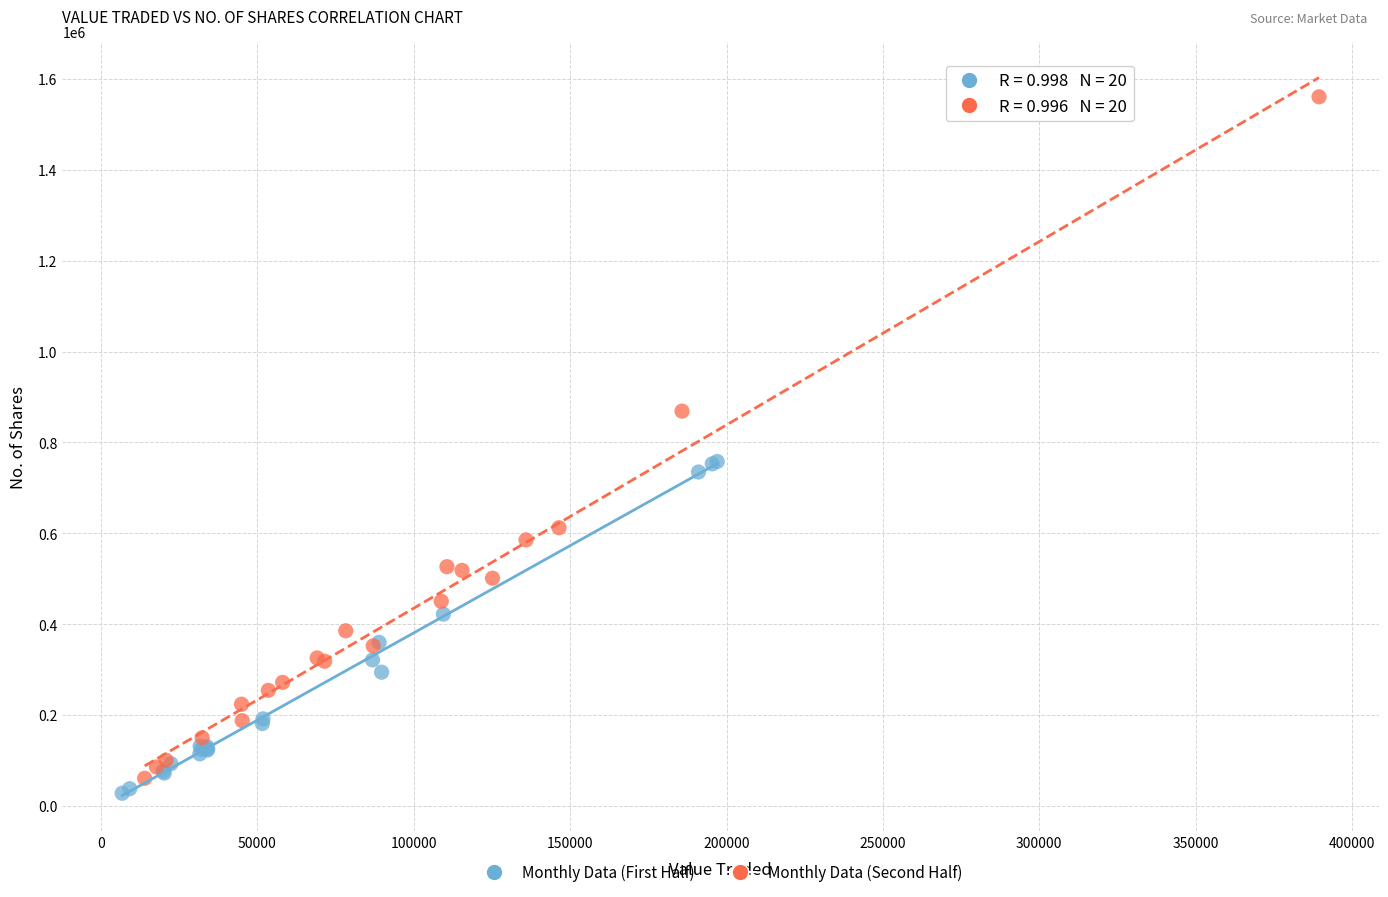

Which series has the largest Y range (max minus min)?

Monthly Data (Second Half)